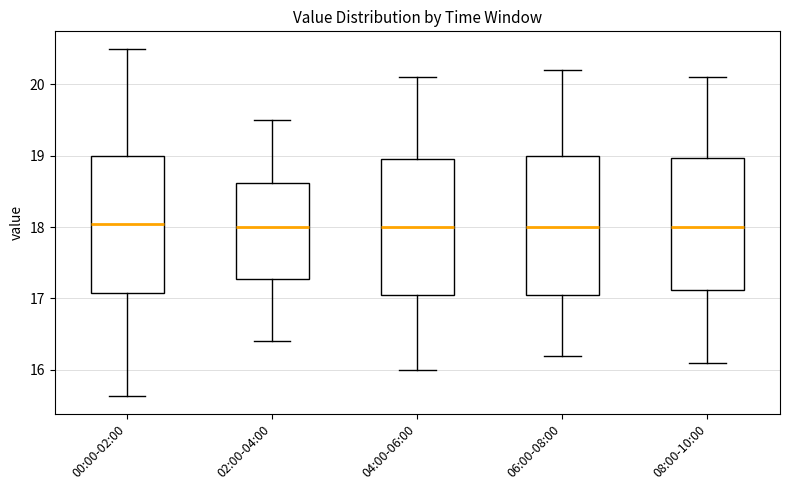

Reading left to right, read every box against the y-axis: the position of its median line, the range the box covers, and the ends of its whiskers. The values are not printed on the chart, so give them approximately, as read against the axis.

00:00-02:00: median 18.1, box 17.1 to 19.0, whiskers 15.6 to 20.5
02:00-04:00: median 18.0, box 17.3 to 18.6, whiskers 16.4 to 19.5
04:00-06:00: median 18.0, box 17.1 to 19.0, whiskers 16.0 to 20.1
06:00-08:00: median 18.0, box 17.1 to 19.0, whiskers 16.2 to 20.2
08:00-10:00: median 18.0, box 17.1 to 19.0, whiskers 16.1 to 20.1